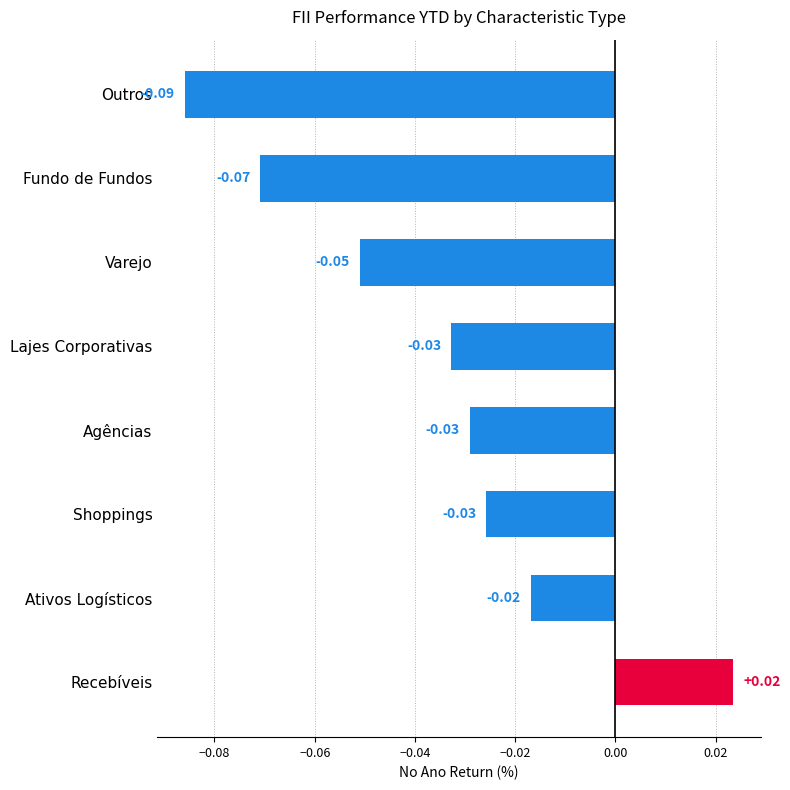

Which category has the highest value across all series?

Recebíveis